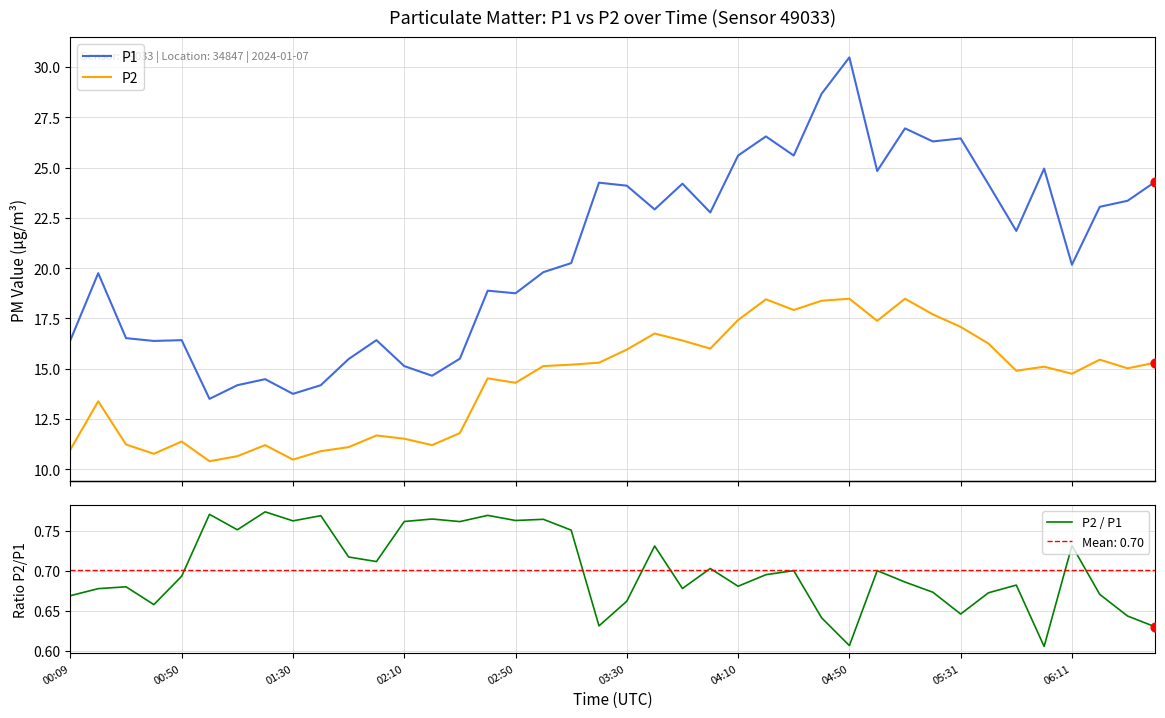

At how many categories does at least one series exceed 14?

38